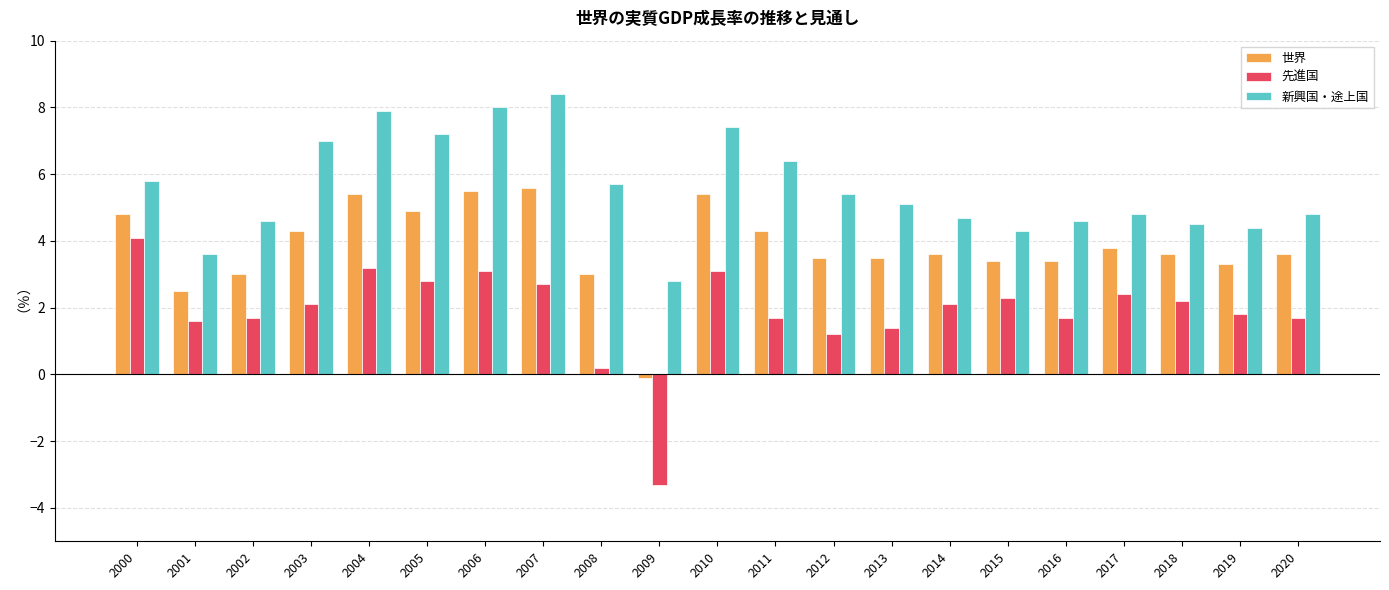

Is it true that 新興国・途上国 equals 11.8 at 2005?

False